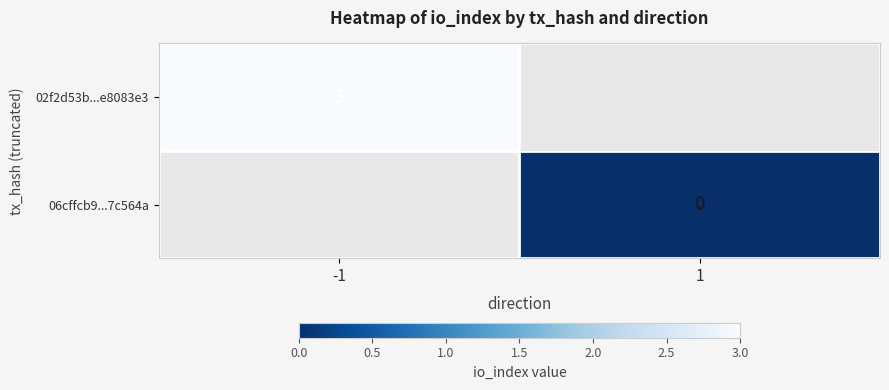

Is it true that 02f2d53b...e8083e3 equals 3 at -1?

True